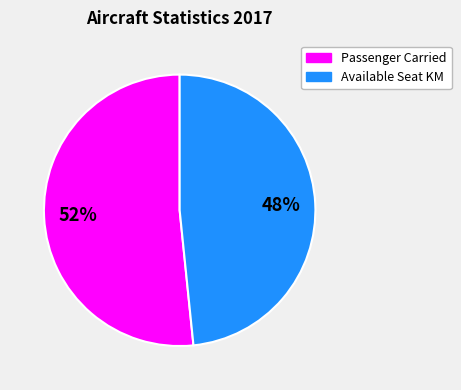

To the nearest percent, what is the average slice percentage?

50%